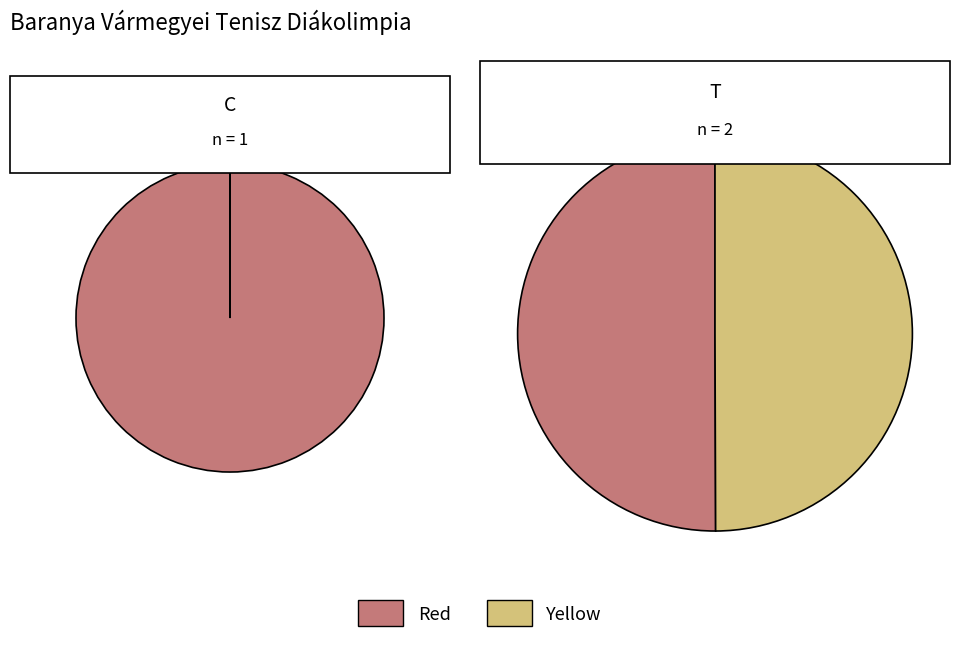

Count the number of slices in the pie.

2